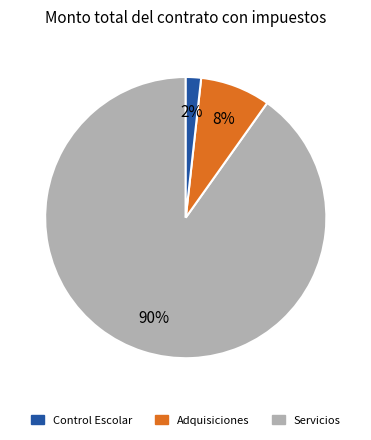

Is there a majority slice in this chart?

Yes